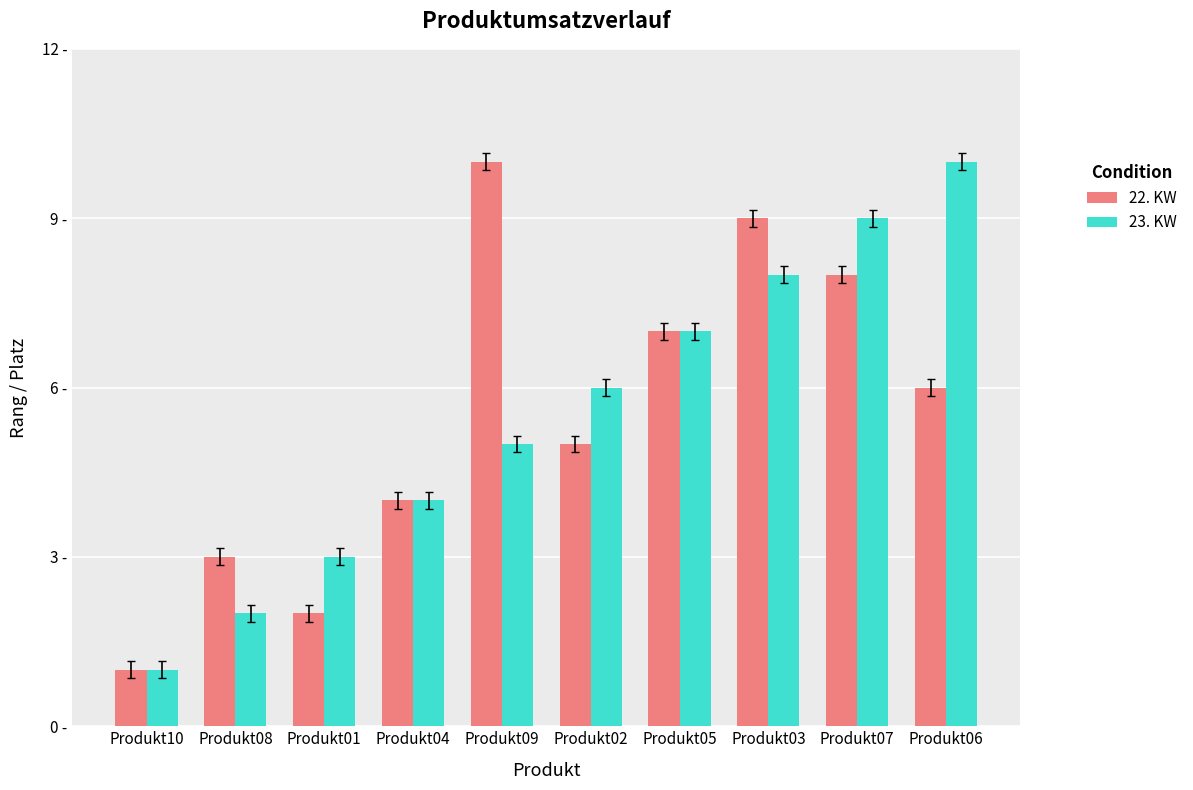

What is the highest value of the 23. KW series?

10